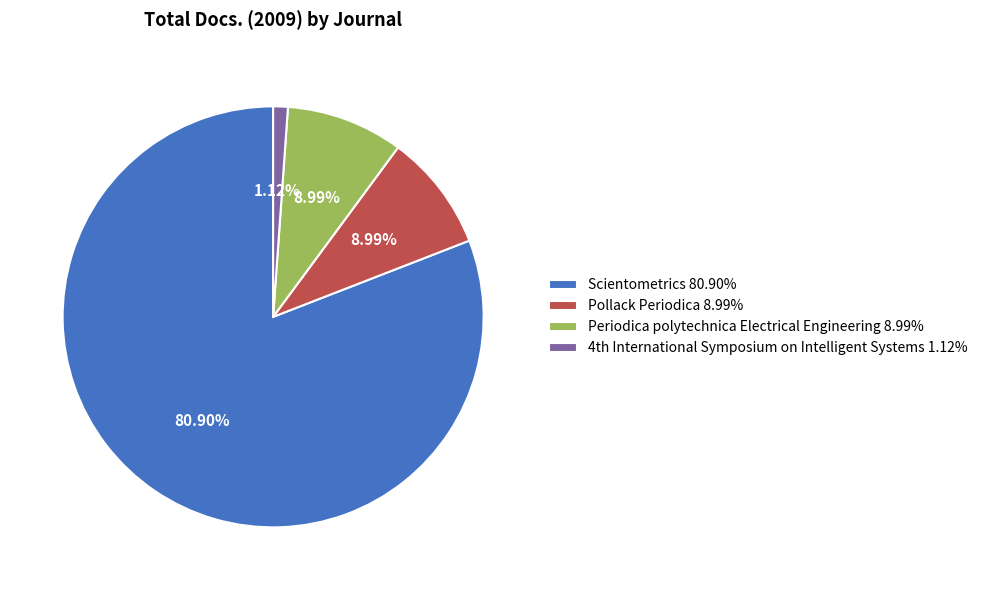

Is it true that Periodica polytechnica Electrical Engineering is 9% of the pie?

True